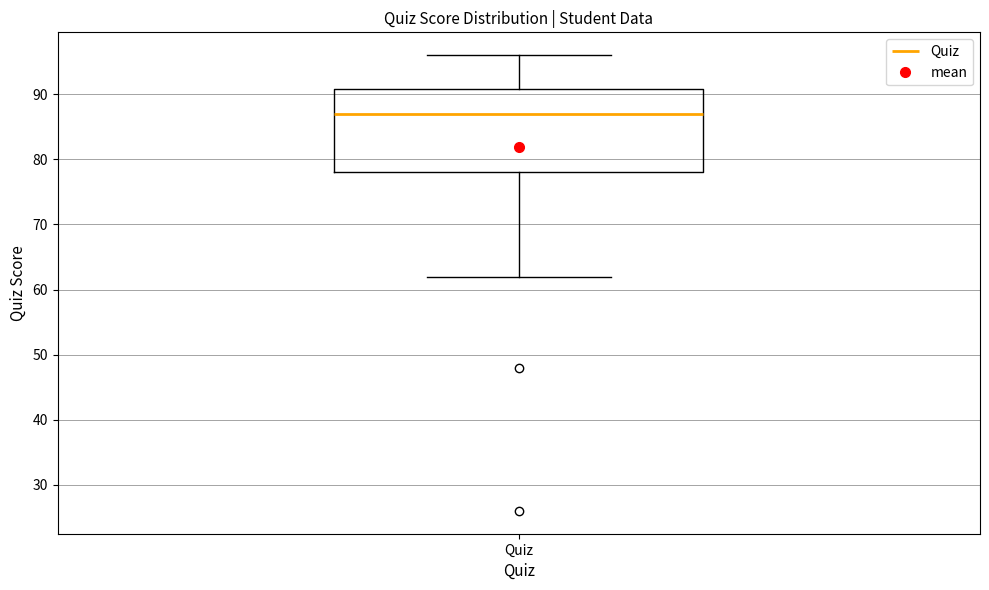

Transcribe this box plot: give where the median line is, the range the box spans, and where the two whiskers end, as read against the y-axis. The values are not printed on the chart, so give them approximately, as read against the axis.

median 87, box 78 to 91, whiskers 62 to 96